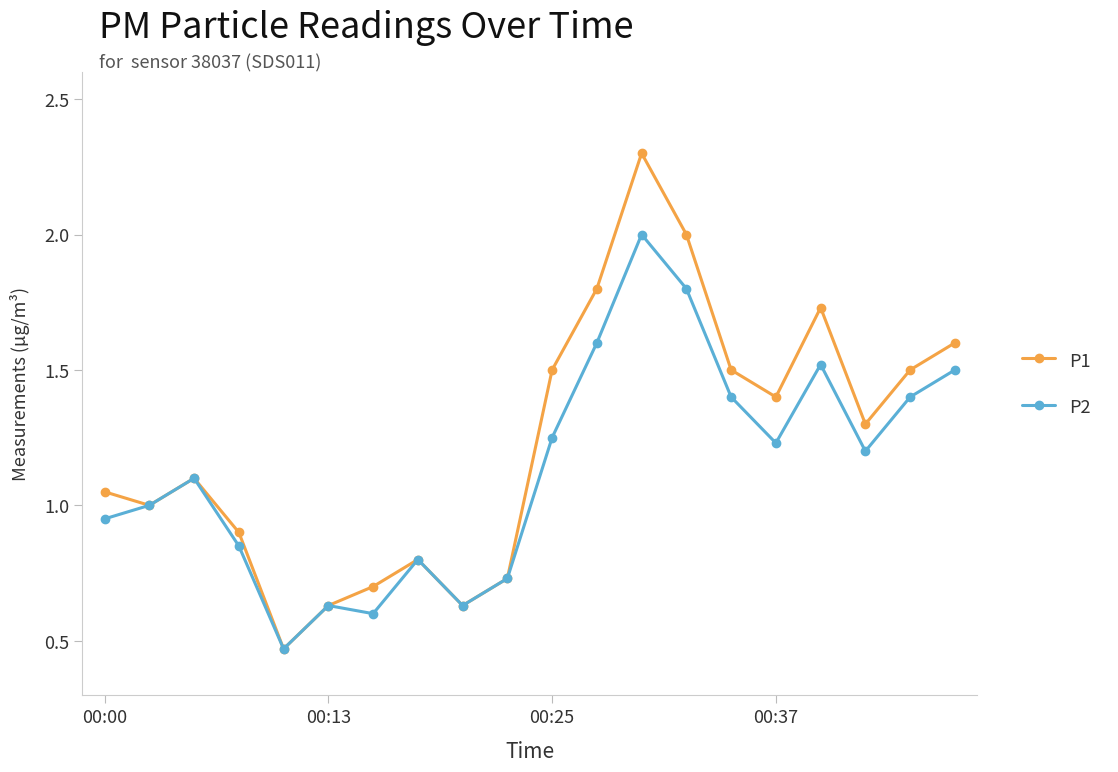

What is the greatest value displayed?

2.3